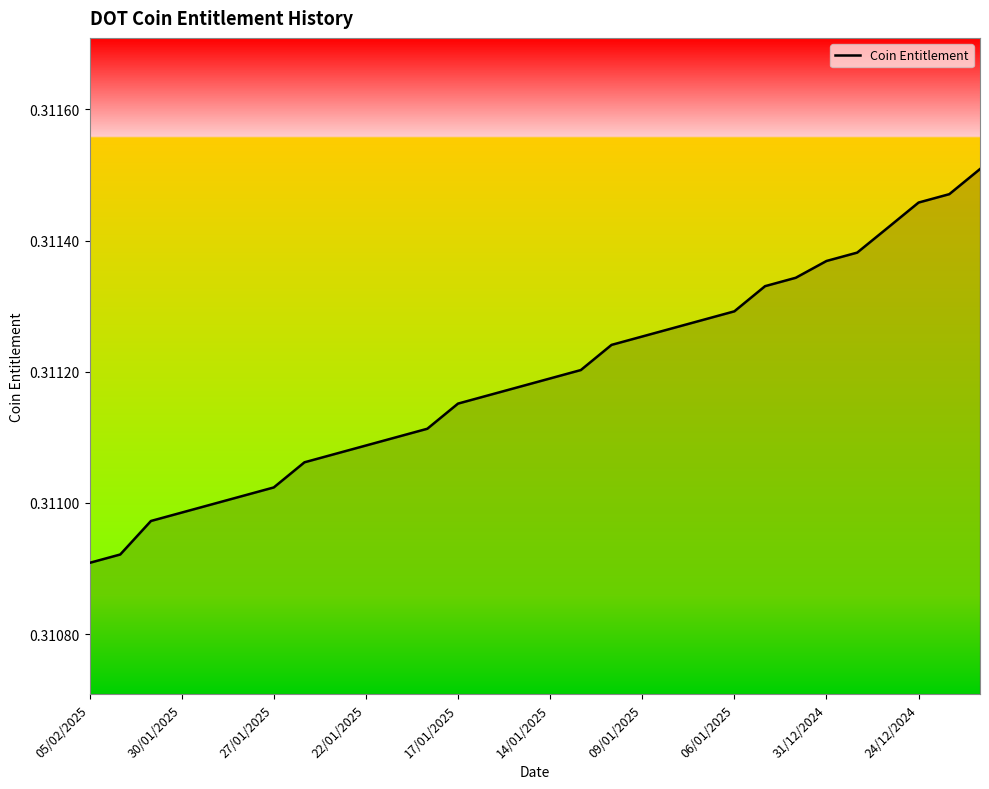

Does the chart display data point markers on the line(s)?

No